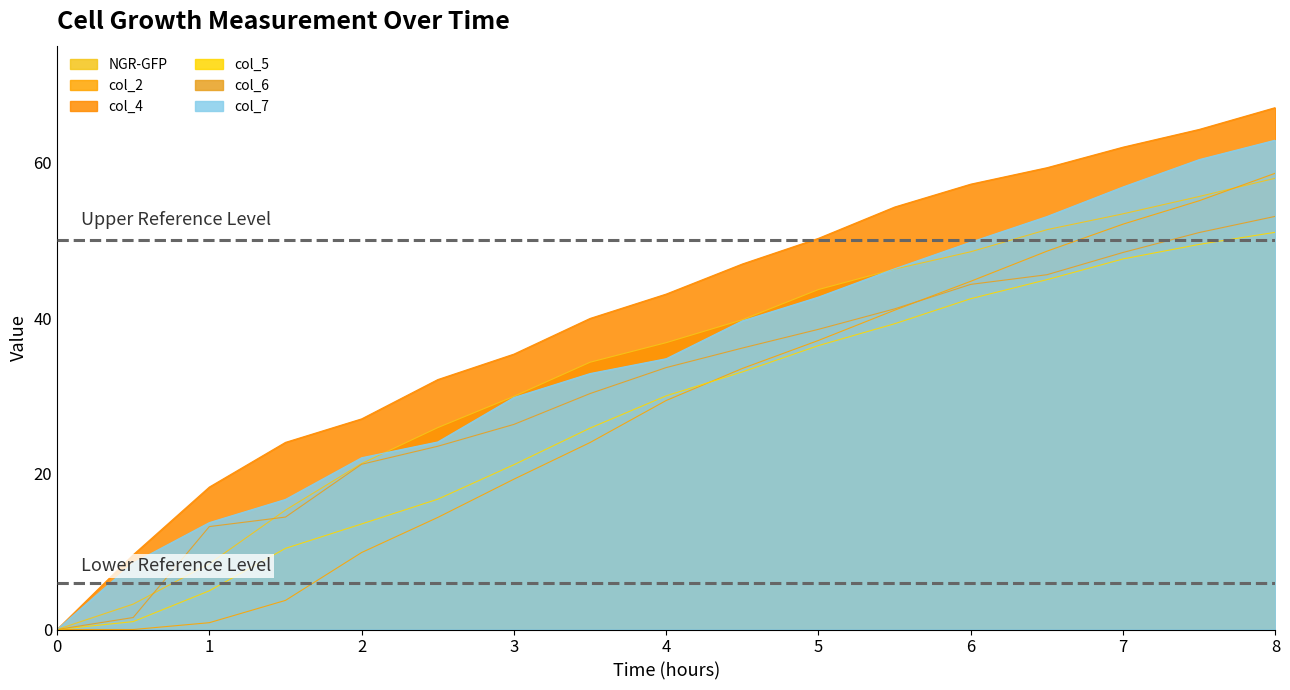

The value of col_7 at 1 is 24.1. True or false?

False